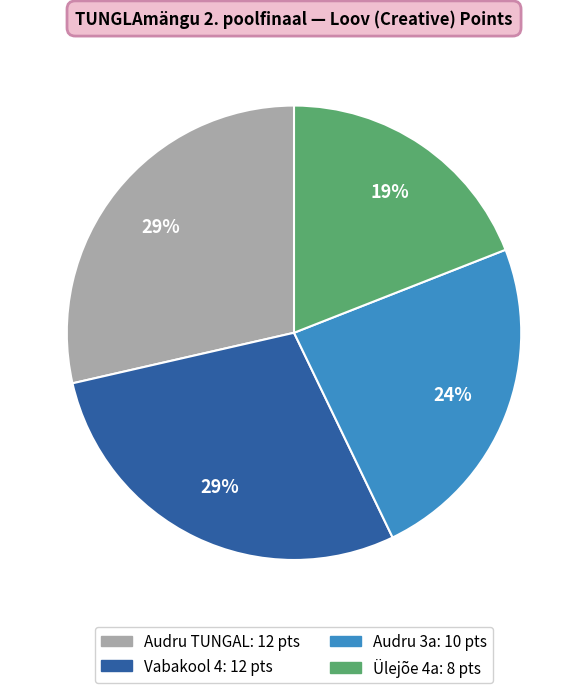

To the nearest percent, what is the combined percentage of Ülejõe 4a and Vabakool 4?

48%